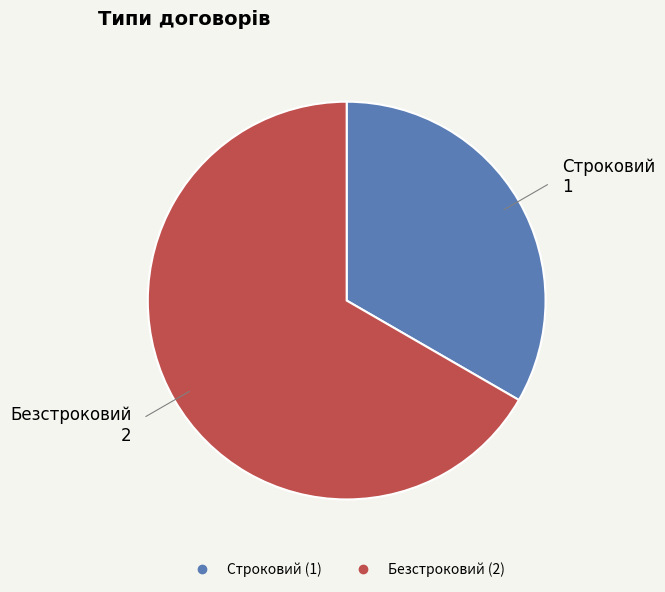

Which category accounts for the majority?

Безстроковий